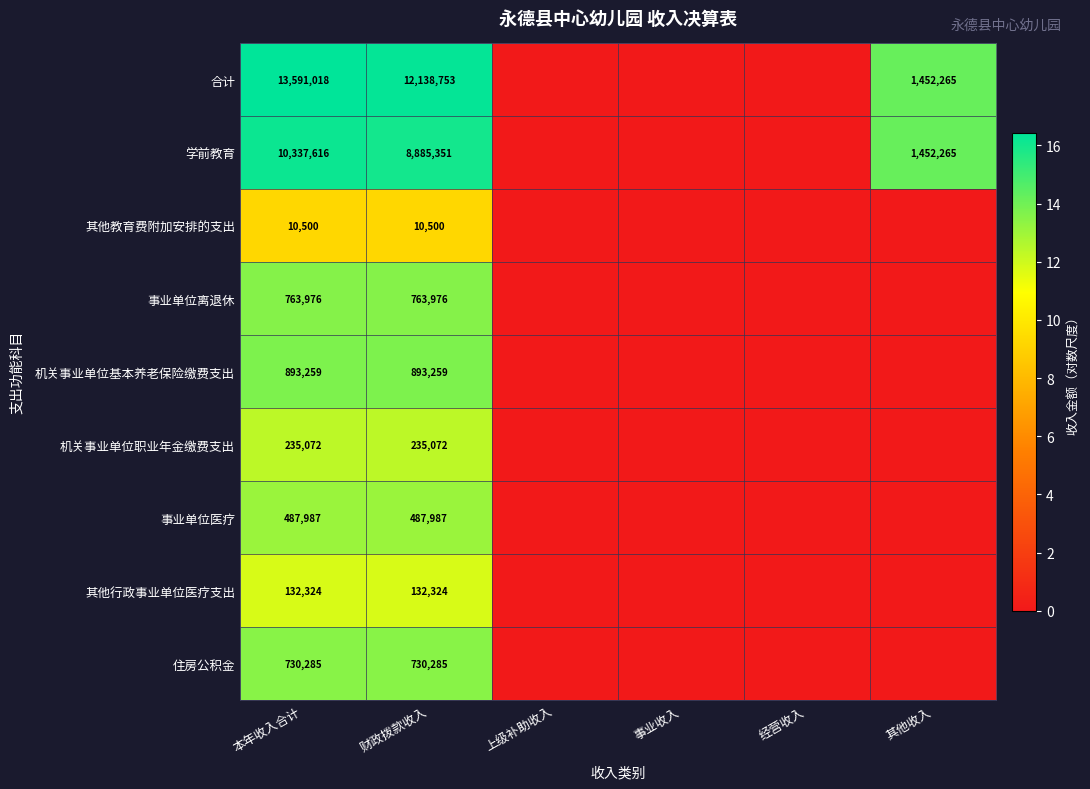

Rank the series at 财政拨款收入 from highest to lowest value.

合计, 学前教育, 机关事业单位基本养老保险缴费支出, 事业单位离退休, 住房公积金, 事业单位医疗, 机关事业单位职业年金缴费支出, 其他行政事业单位医疗支出, 其他教育费附加安排的支出